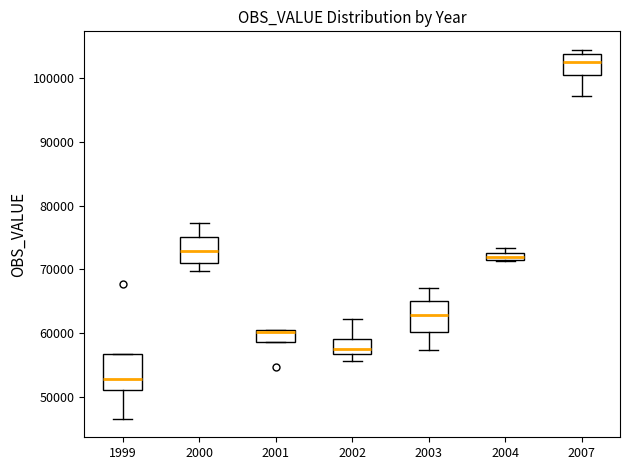

Where does the lower whisker of the box at x = 2007 end on the y-axis? The values are not printed on the chart, so give them approximately, as read against the axis.

97000